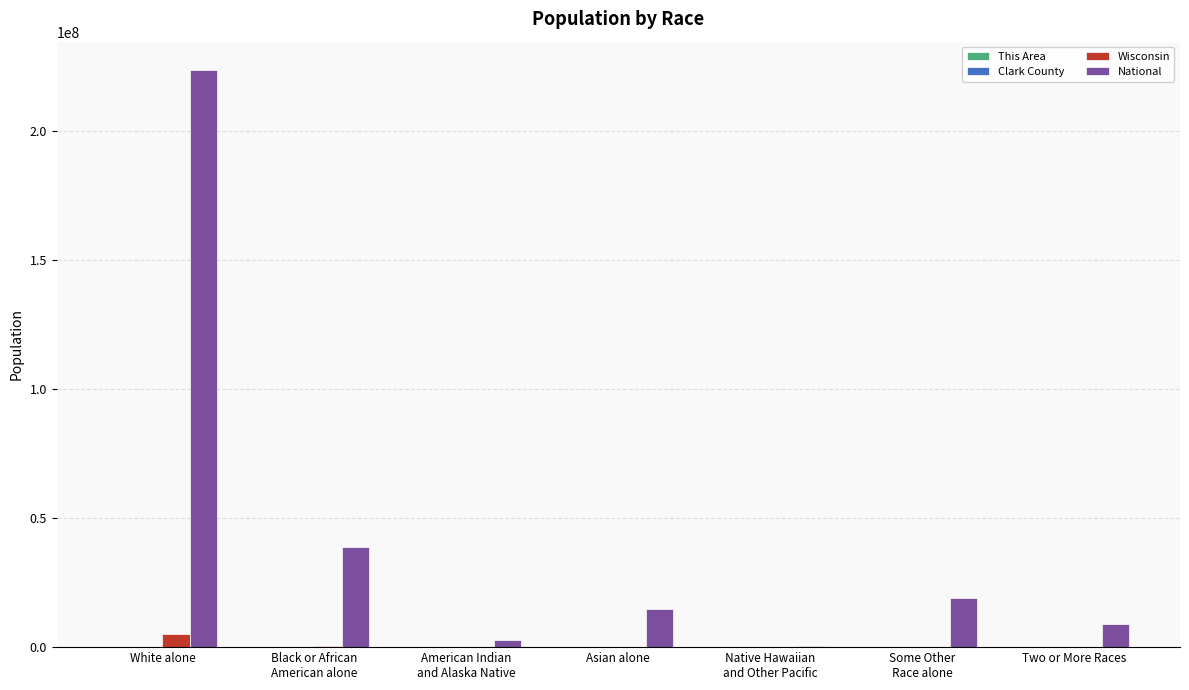

Which series has the largest total across all categories?

National